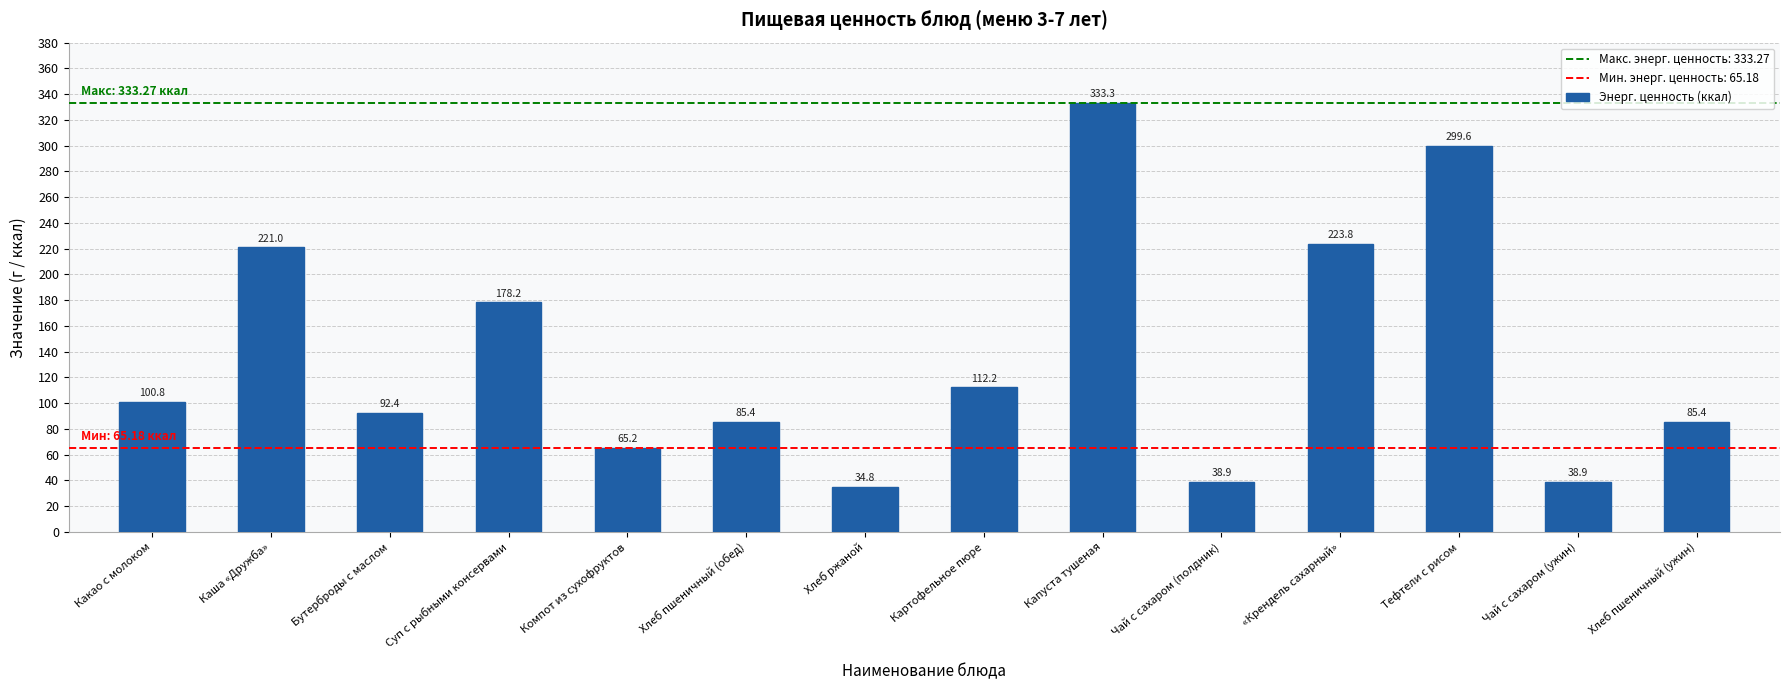

At which category does the chart reach its peak across all series?

Капуста тушеная